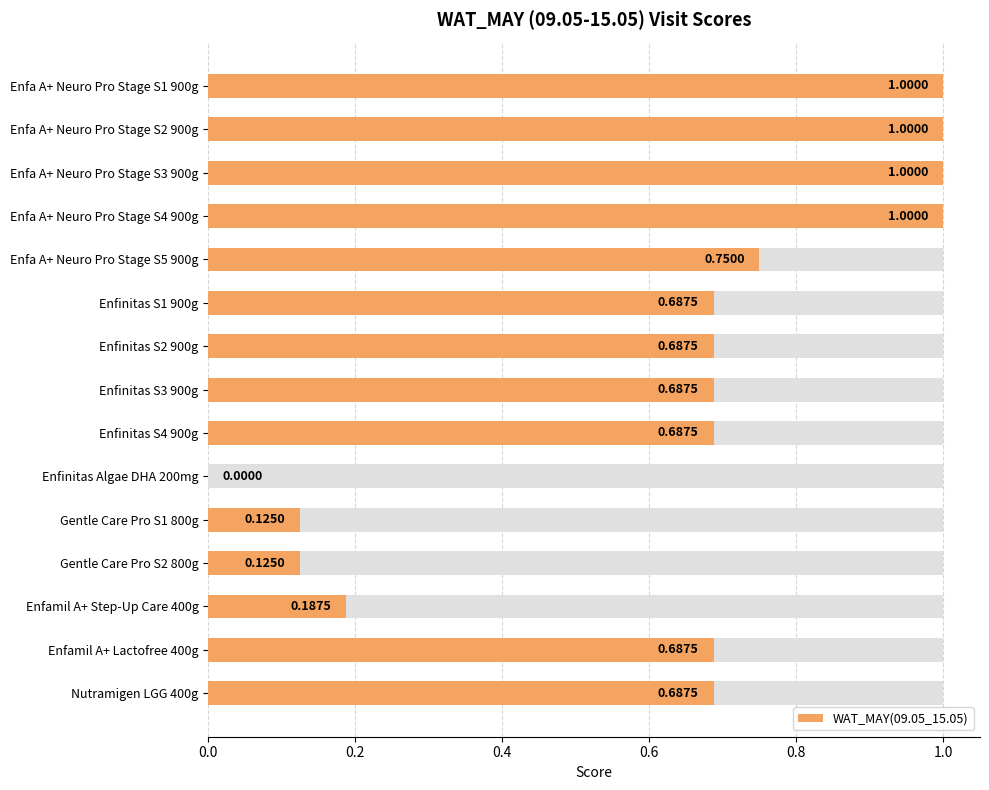

How many bars are there in total?

15